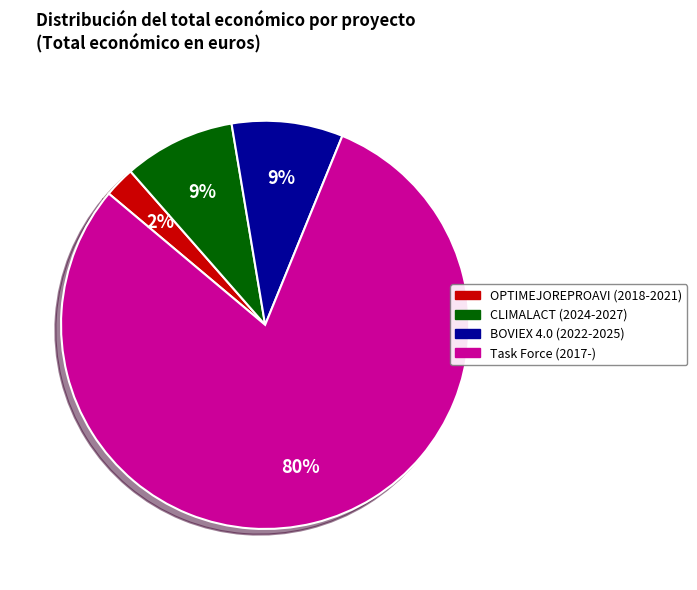

Which slice is the largest?

Task Force (2017-)